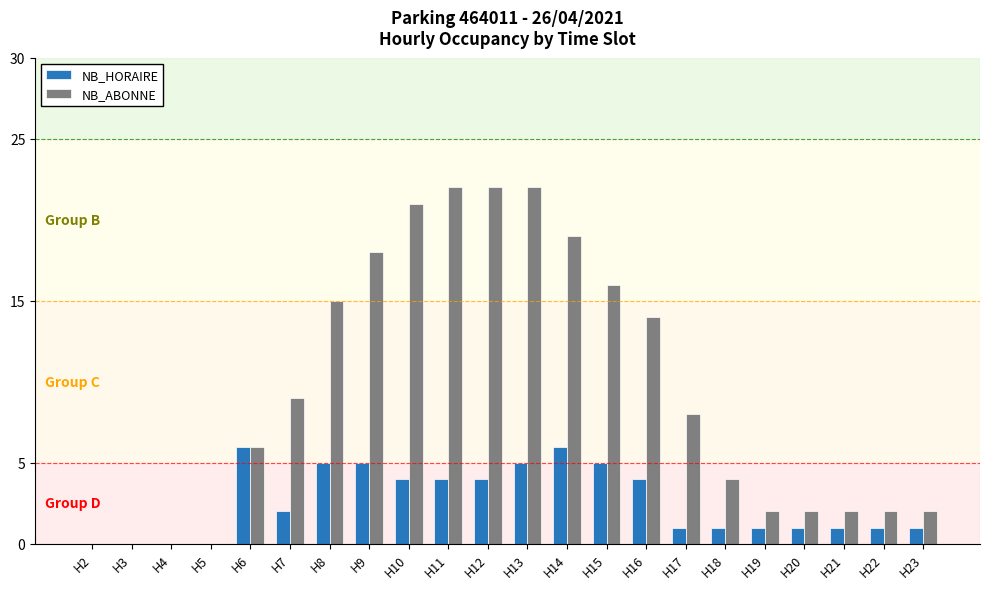

Which series changed the most between H3 and H16?

NB_ABONNE